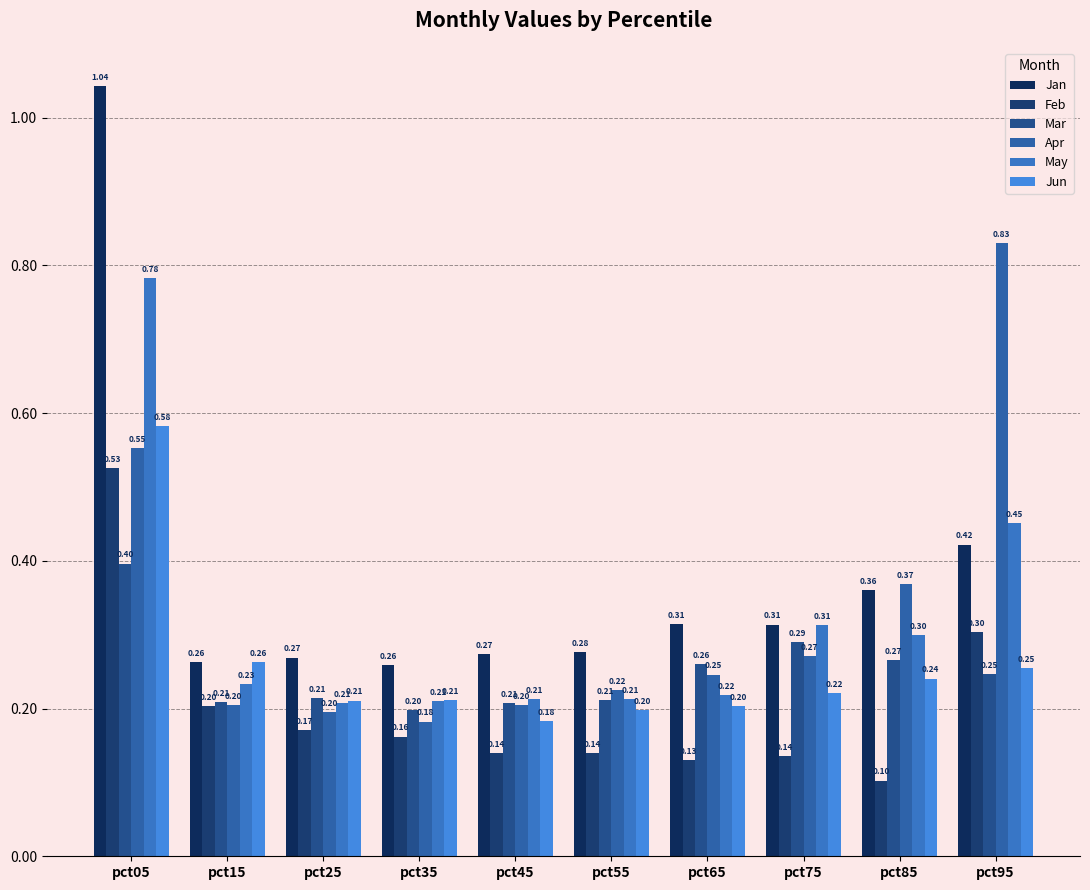

What are all the series names shown in the legend?

Jan, Feb, Mar, Apr, May, Jun